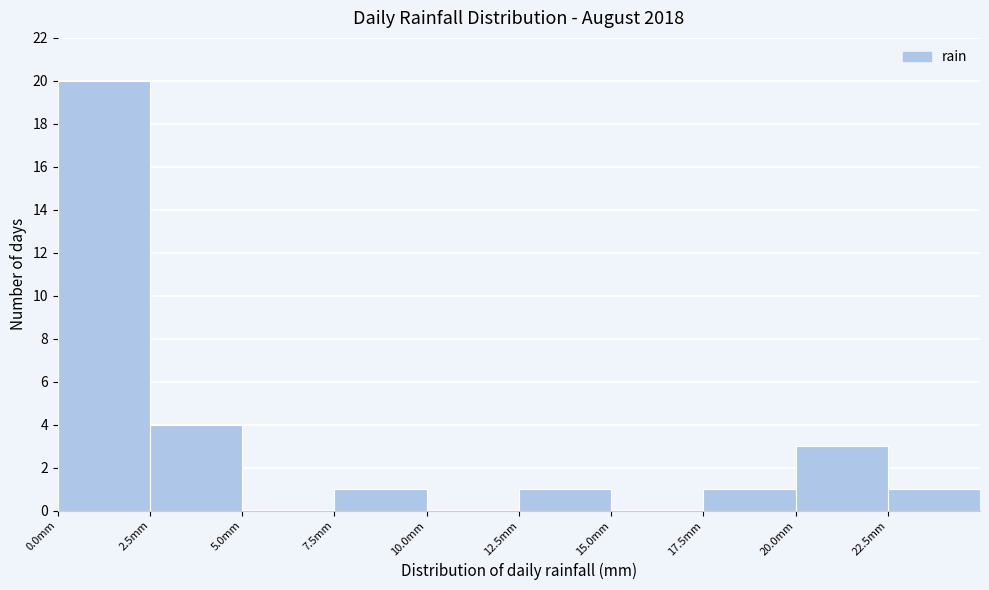

What is the height of the bar covering 17.5 to 20.0 on the x-axis? The values are not printed on the chart, so give them approximately, as read against the axis.

1